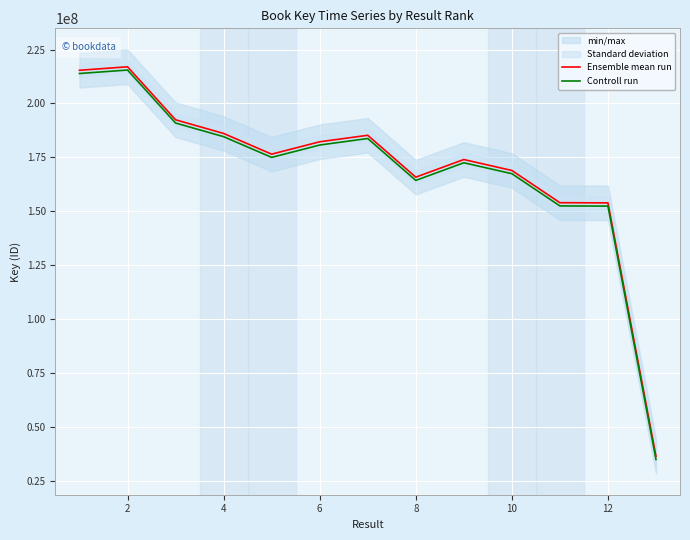

What is the maximum value for Controll run?

215489804